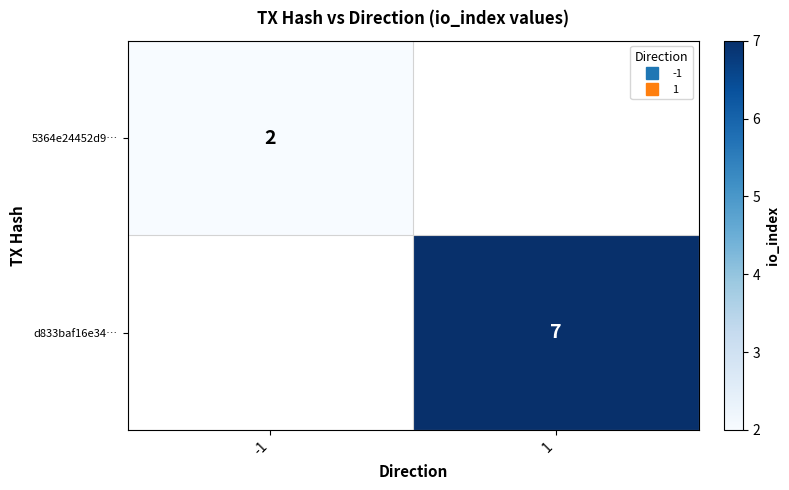

The value of d833baf16e34… at 1 is 10.7. True or false?

False